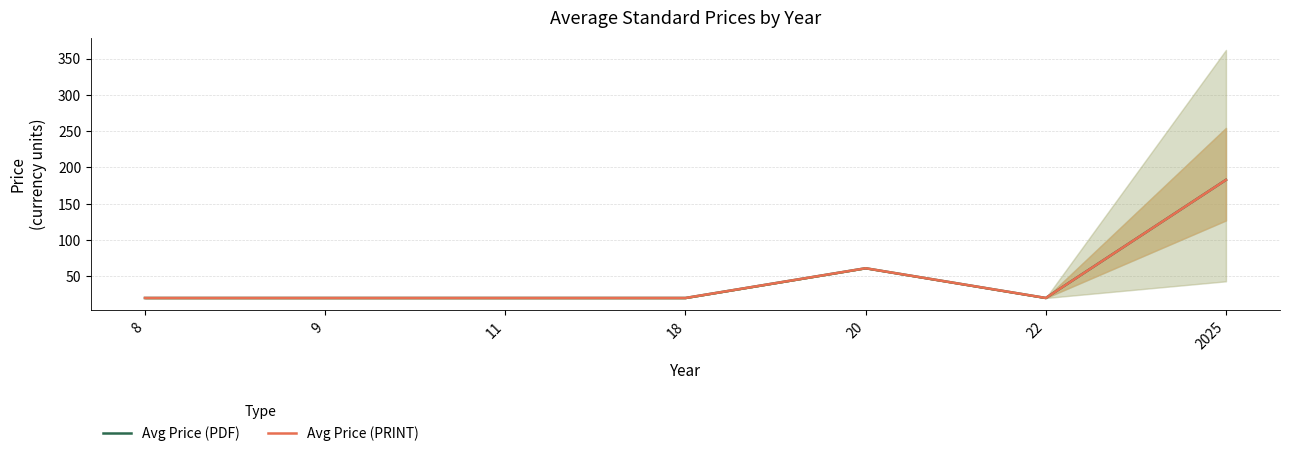

How many categories are shown in the chart?

7